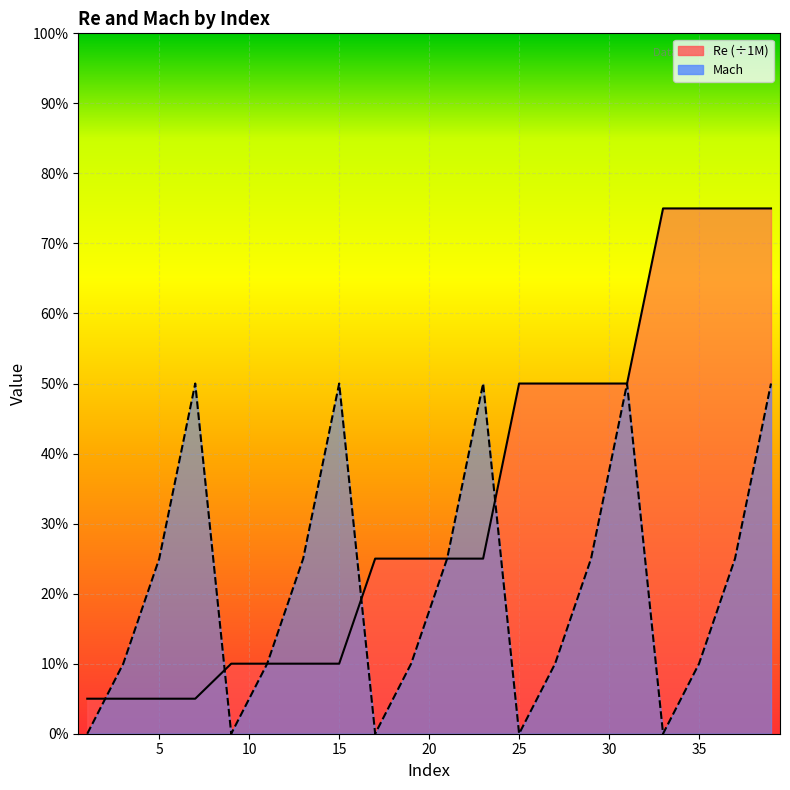

Which series has the widest spread of values?

Re